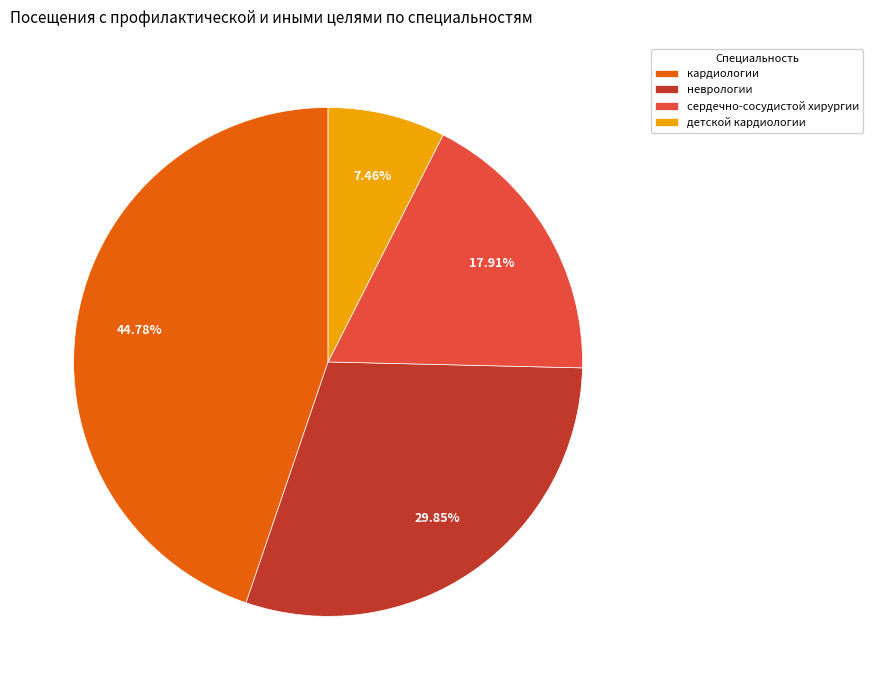

To the nearest percent, what is the difference between the детской кардиологии and сердечно-сосудистой хирургии slice percentages?

10%